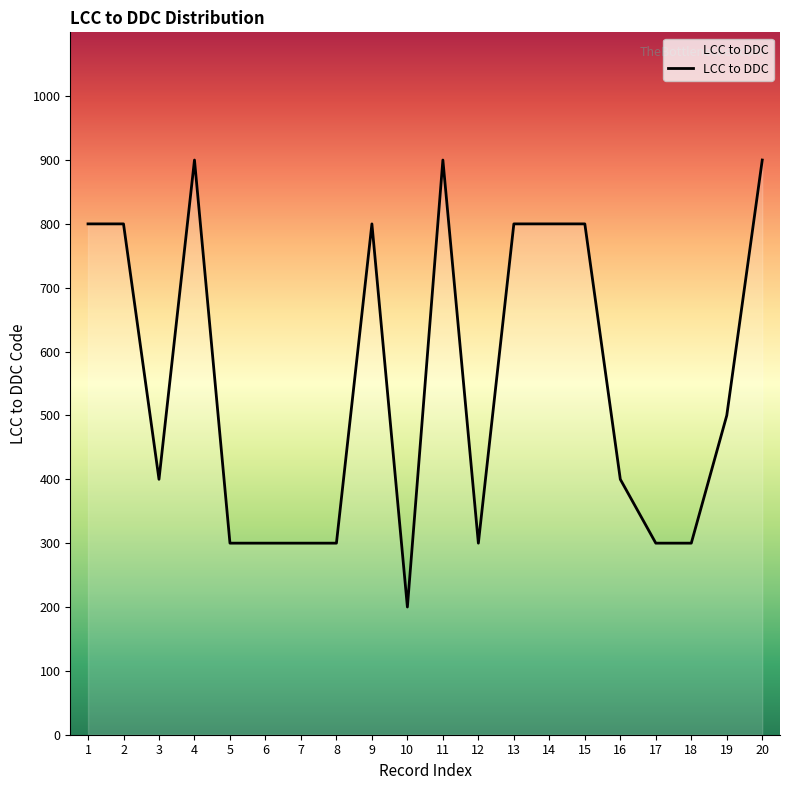

What is the change in value from 10 to 17?

+100